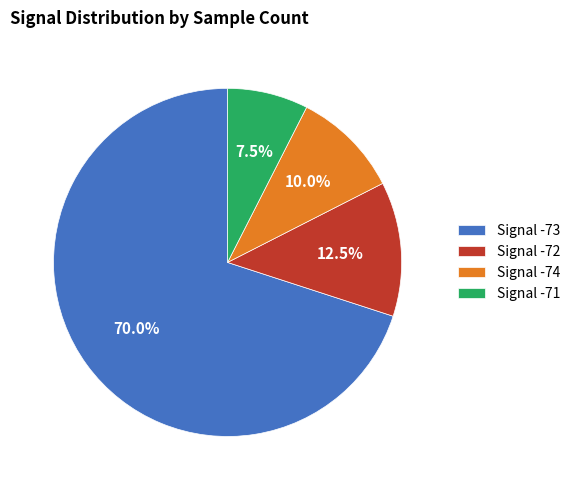

How much of the chart is everything except Signal -72?

87.5%